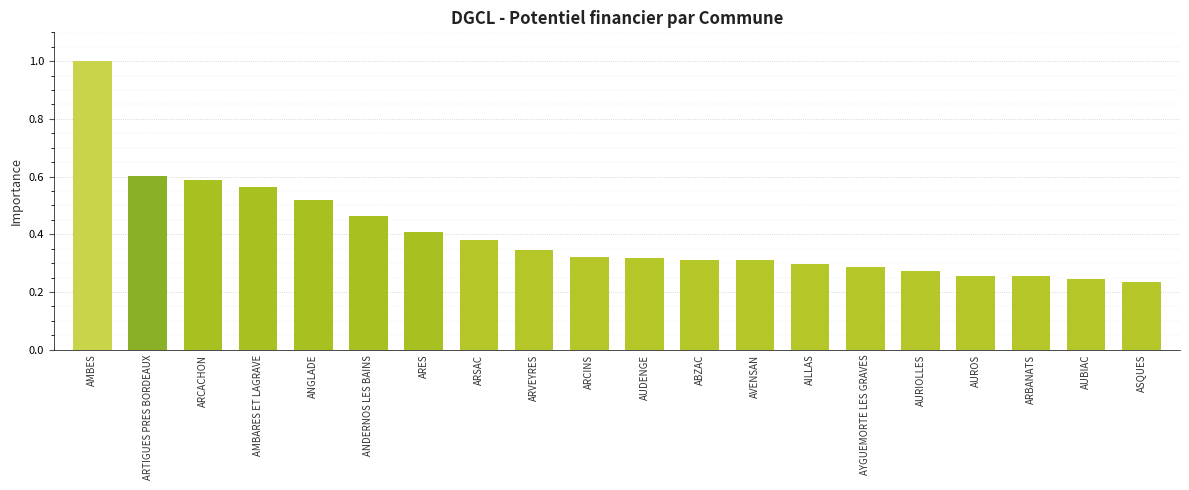

What is the maximum value shown in the chart?

1.0